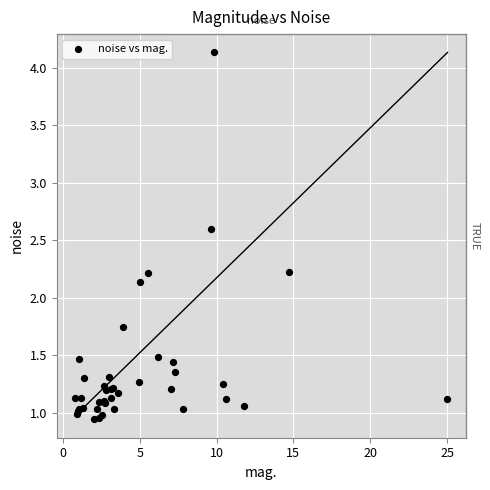

What Y value in the scatter plot is closest to 2?

2.1